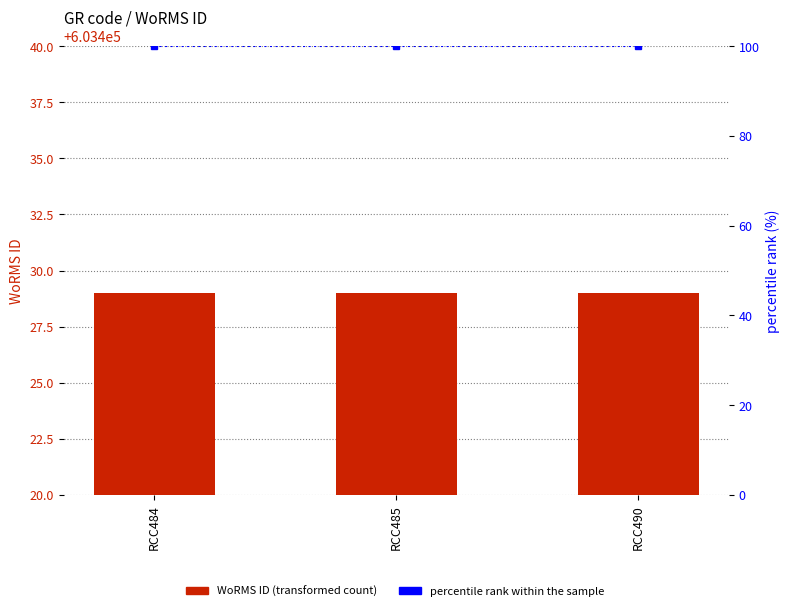

The percentile rank within the sample series shows 100 at RCC484. True or false?

True